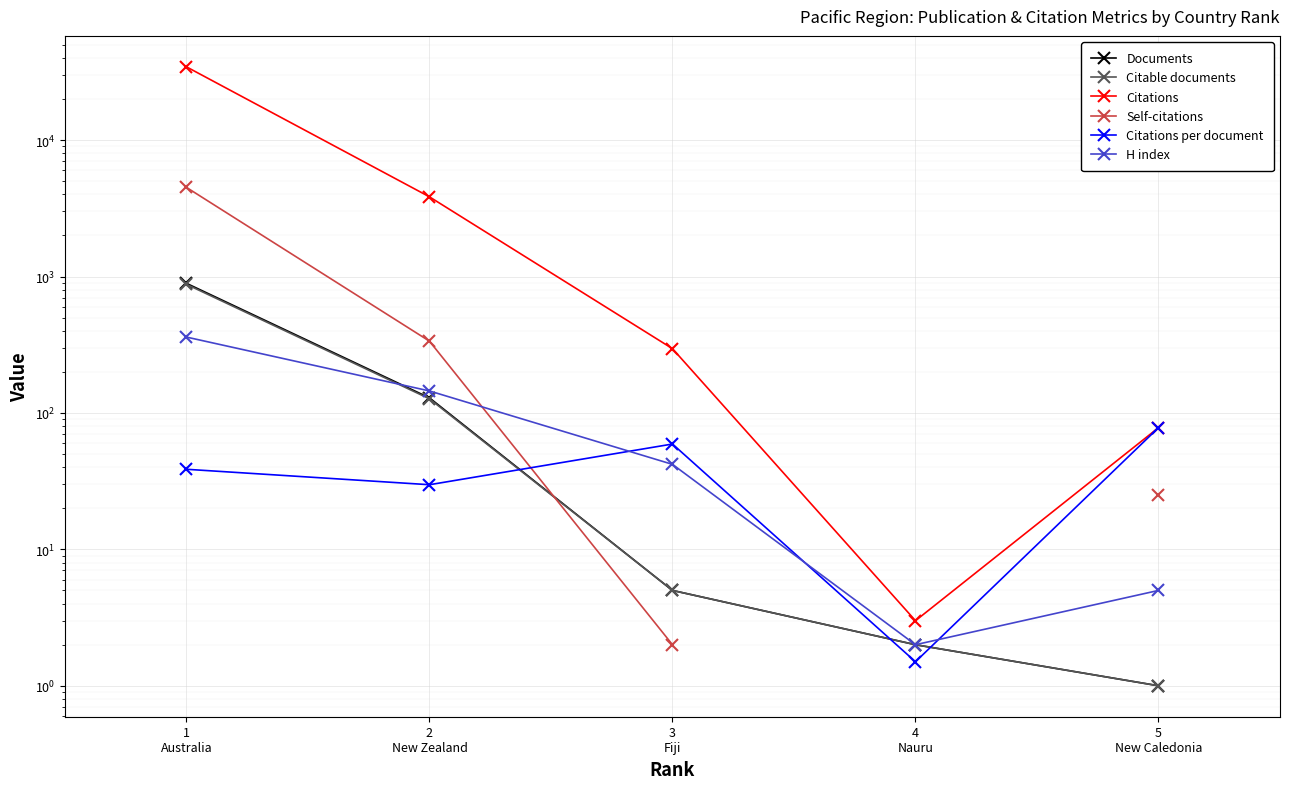

Which series changed the most between 2
New Zealand and 5
New Caledonia?

Citations